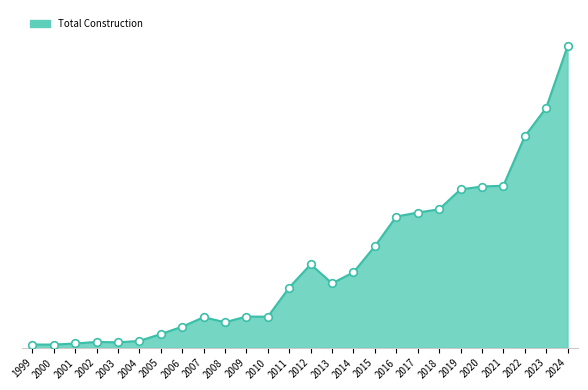

Is this an area chart (filled region under the line)?

Yes